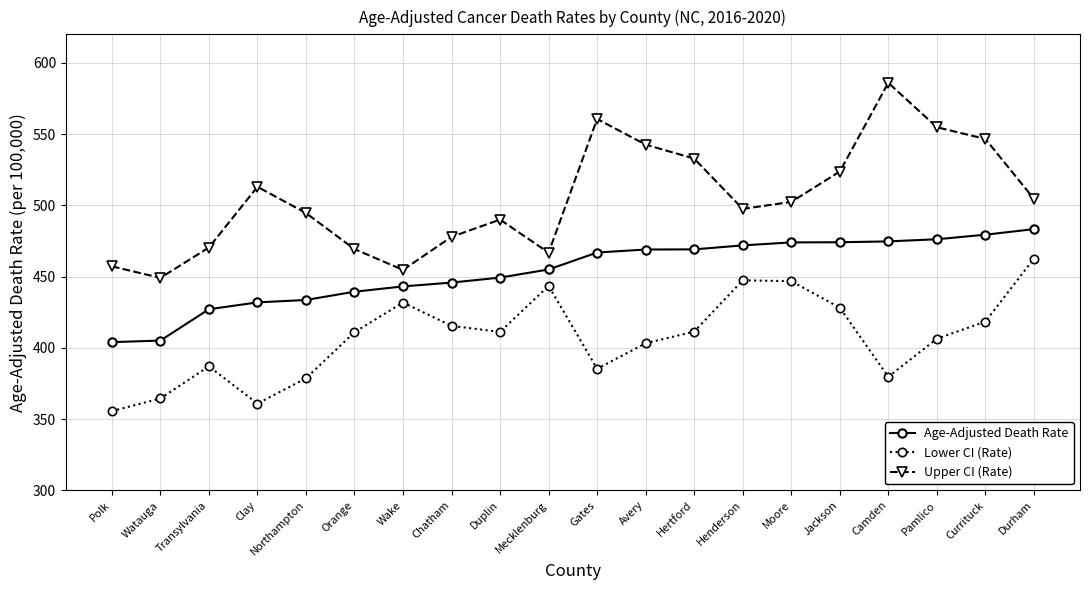

What are all the series names shown in the legend?

Age-Adjusted Death Rate, Lower CI (Rate), Upper CI (Rate)